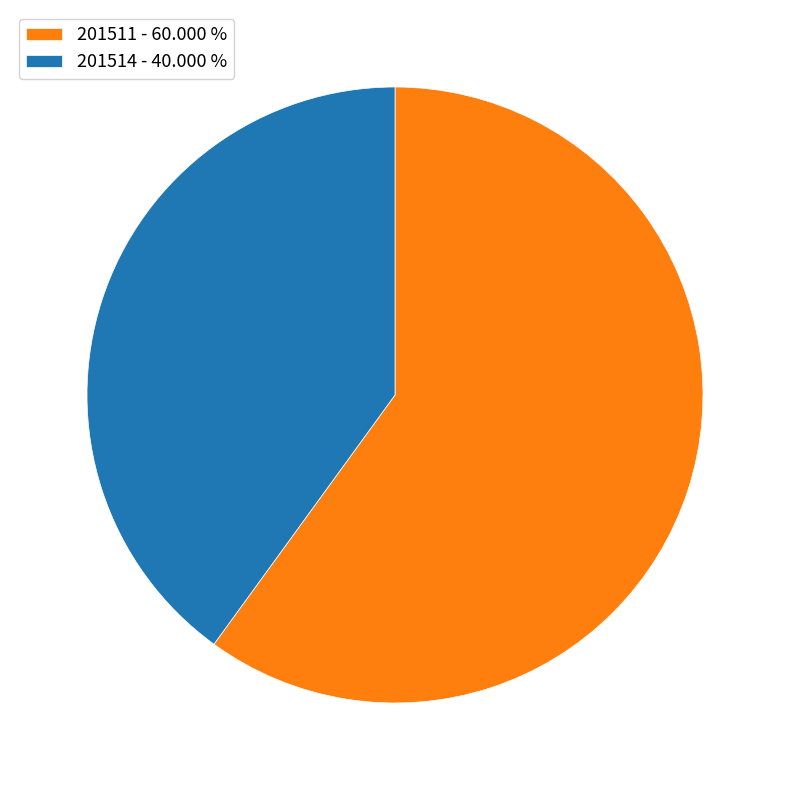

Is 201511 the majority of the pie?

Yes